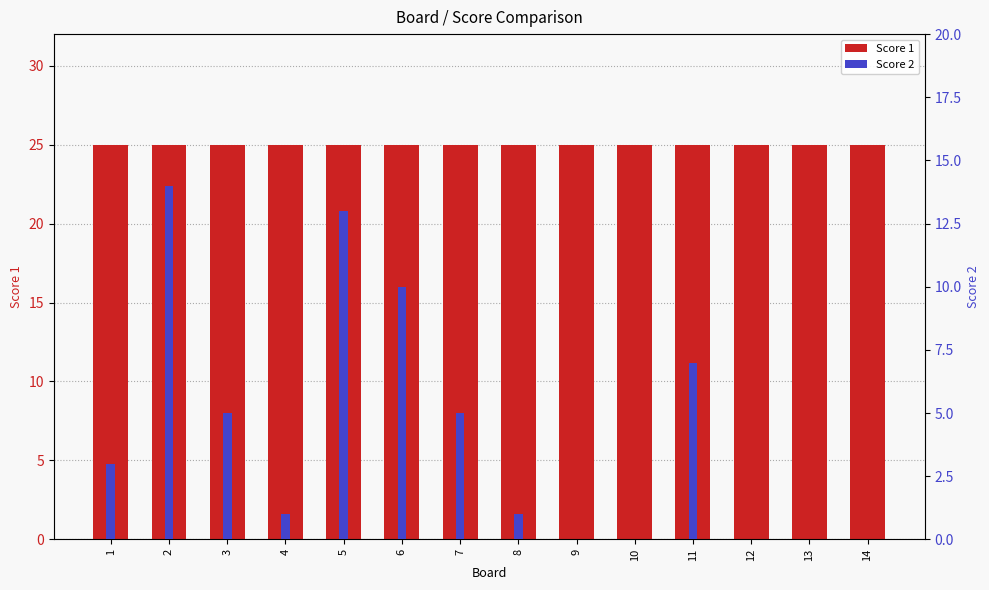

The value of Score 1 at 13 is 15. True or false?

False